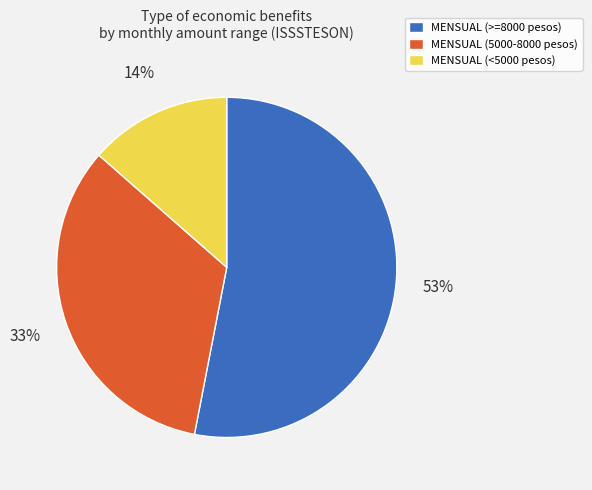

Do MENSUAL (5000-8000 pesos) and MENSUAL (<5000 pesos) together represent more than half of the pie?

No